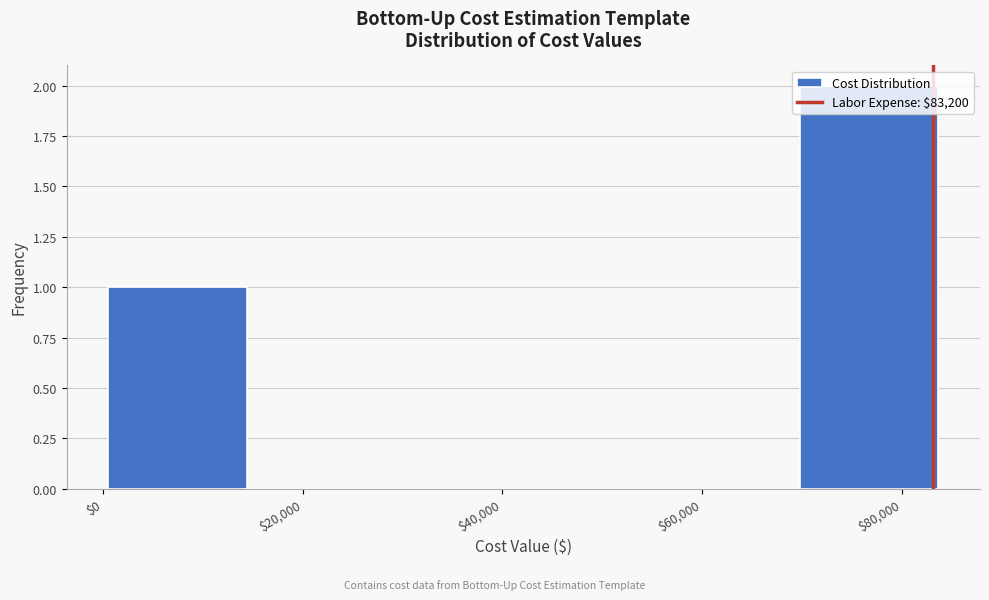

Over which range of the x-axis is the bar tallest?

70000 to 84000